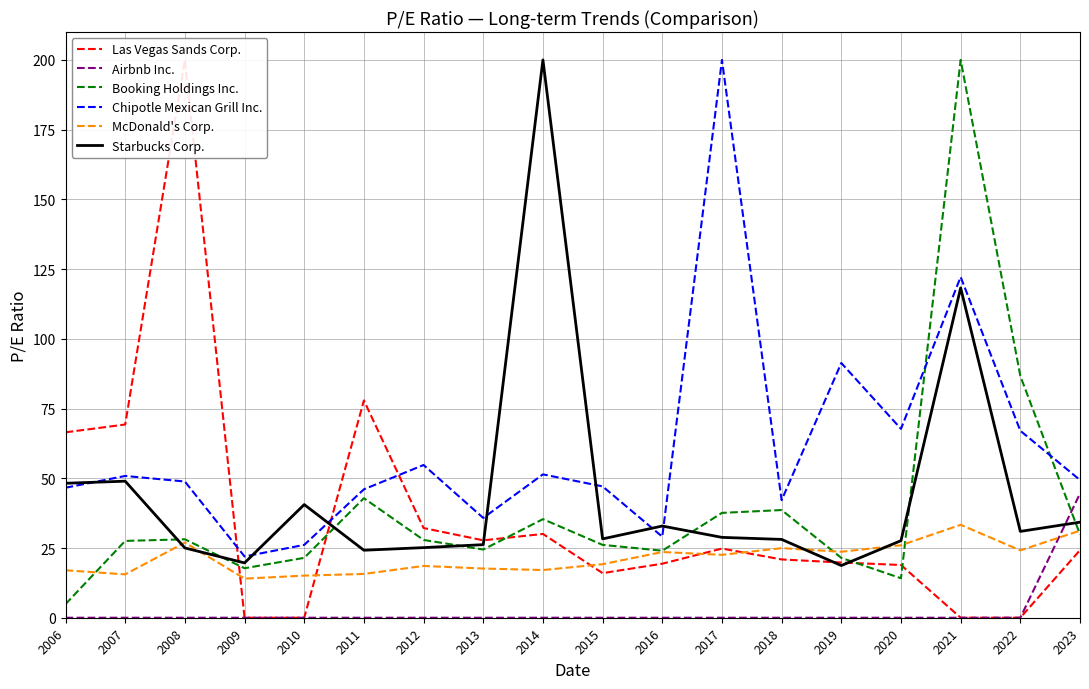

True or false: Las Vegas Sands Corp. has a value of 11.5 at 2018.

False